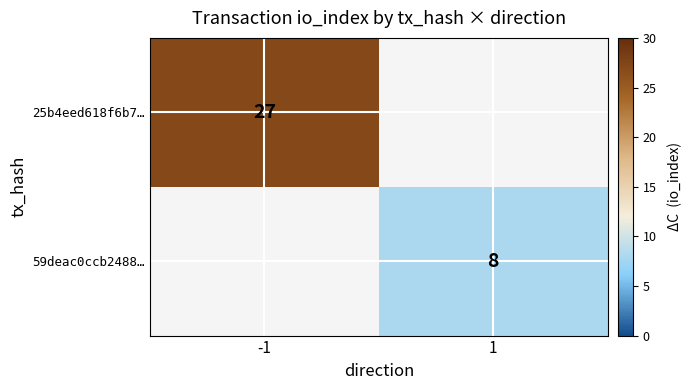

True or false: 25b4eed618f6b7… has a value of 8 at -1.

False